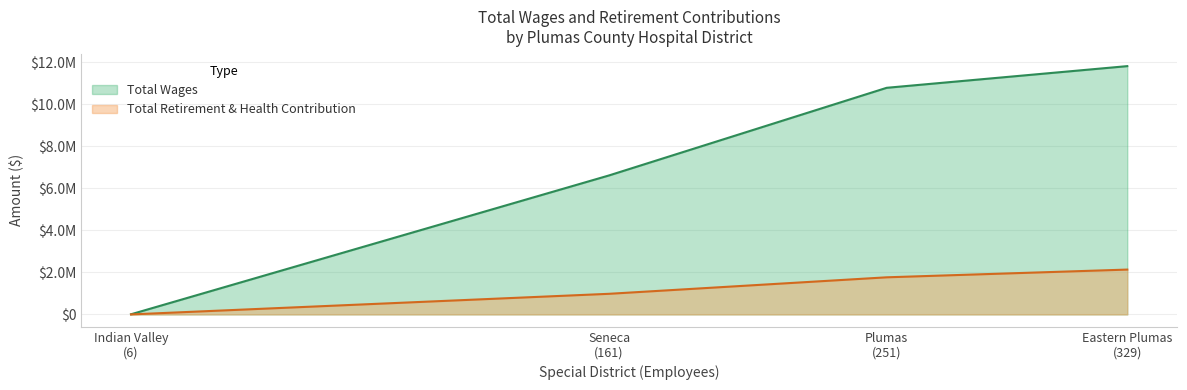

True or false: Total Wages and Total Retirement & Health Contribution cross at least once.

False